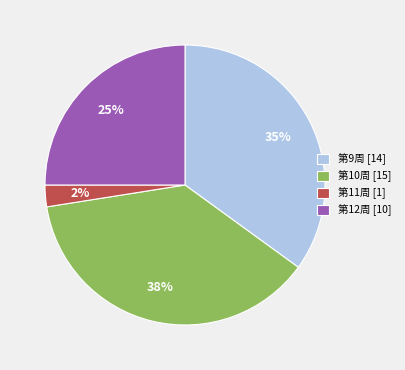

Is the sum of 第9周 [14] and 第12周 [10] greater than half?

Yes